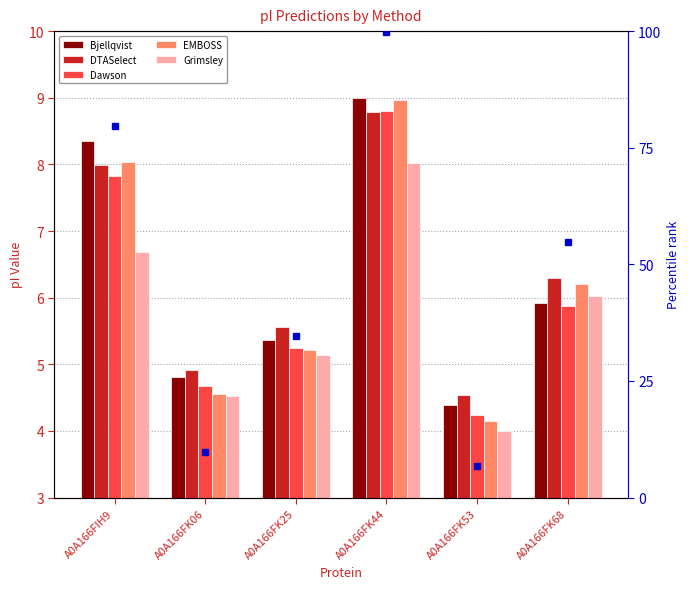

How many groups of bars are there?

6